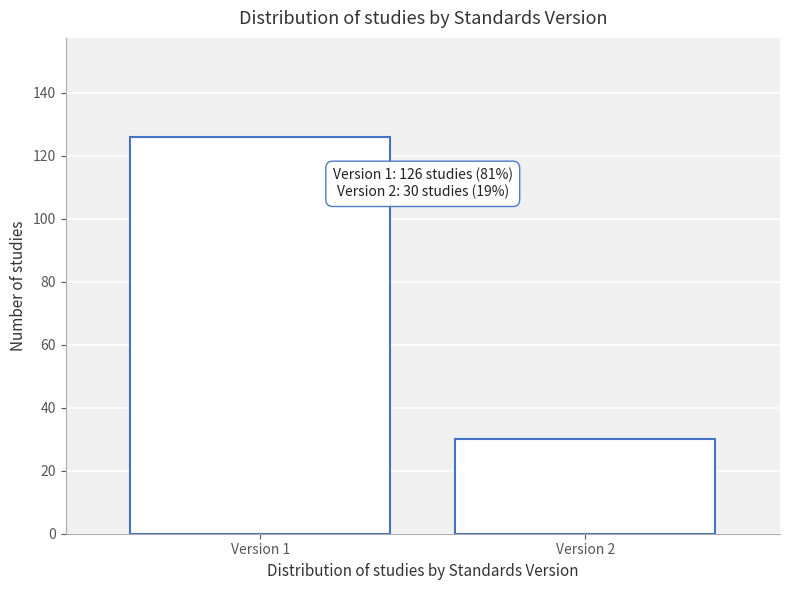

Reading right to left, what are all the values shown in this chart?

Version 2=30	Version 1=126